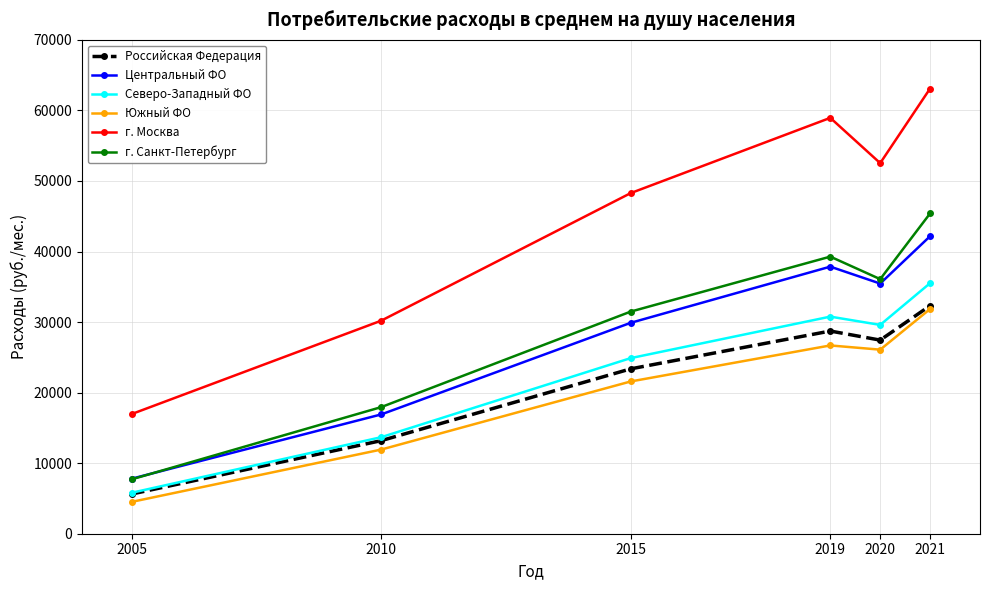

Between 2005 and 2021, which series saw the biggest shift?

г. Москва